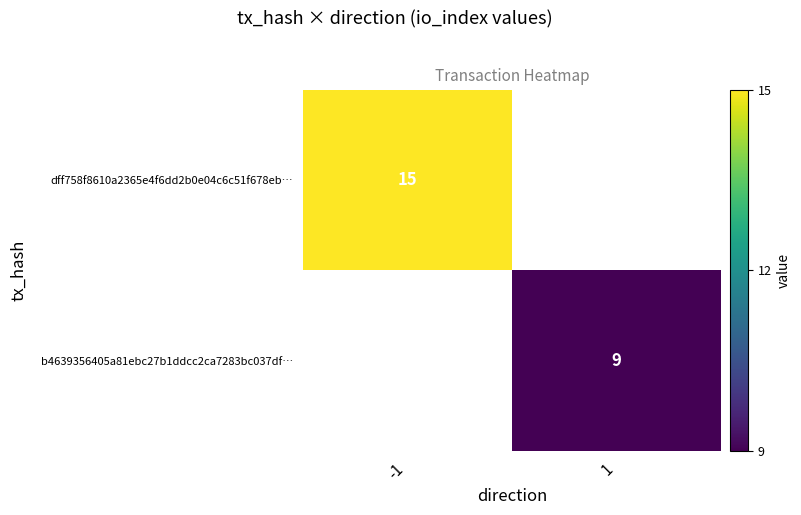

True or false: dff758f8610a2365e4f6dd2b0e04c6c51f678eb… has a value of 23.4 at -1.

False